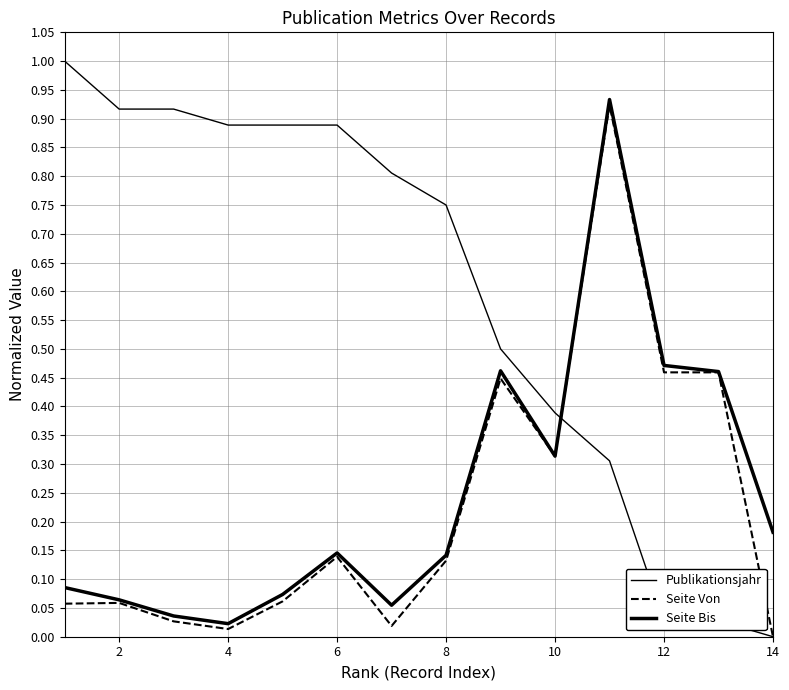

At which category does Seite Von reach its first local valley?

4